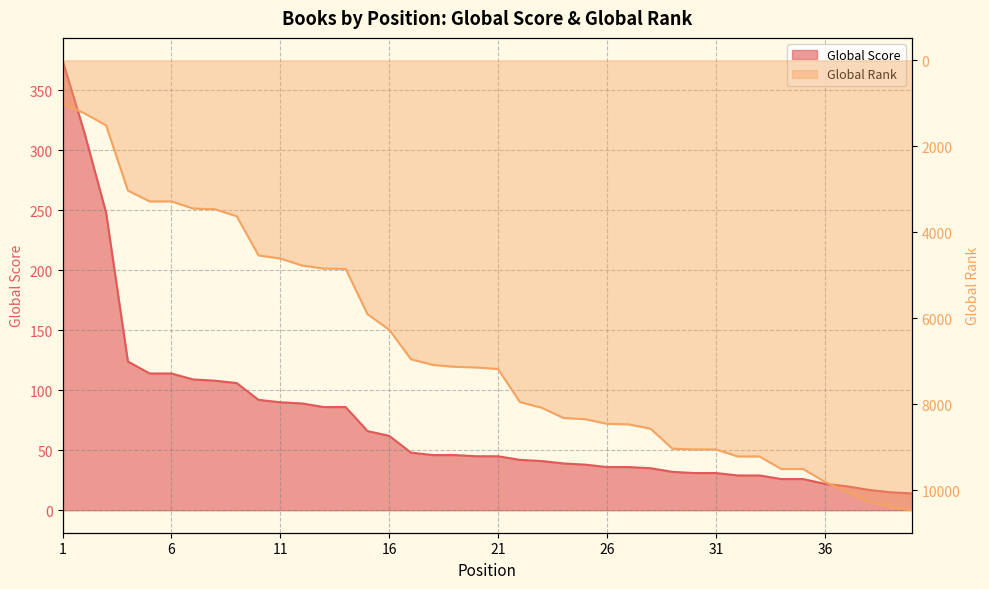

Where is Global Rank (scaled) nearest to the value 5733?

15